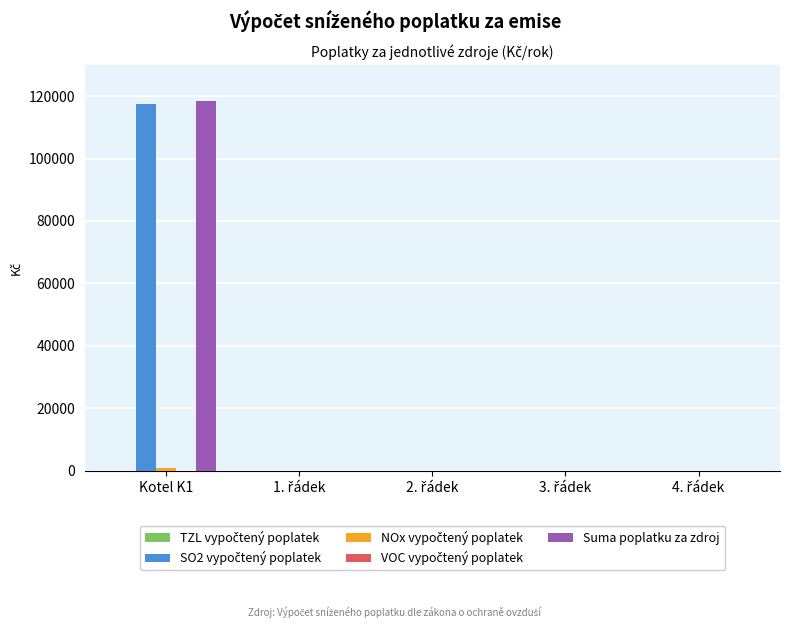

At which category does the chart reach its peak across all series?

Kotel K1